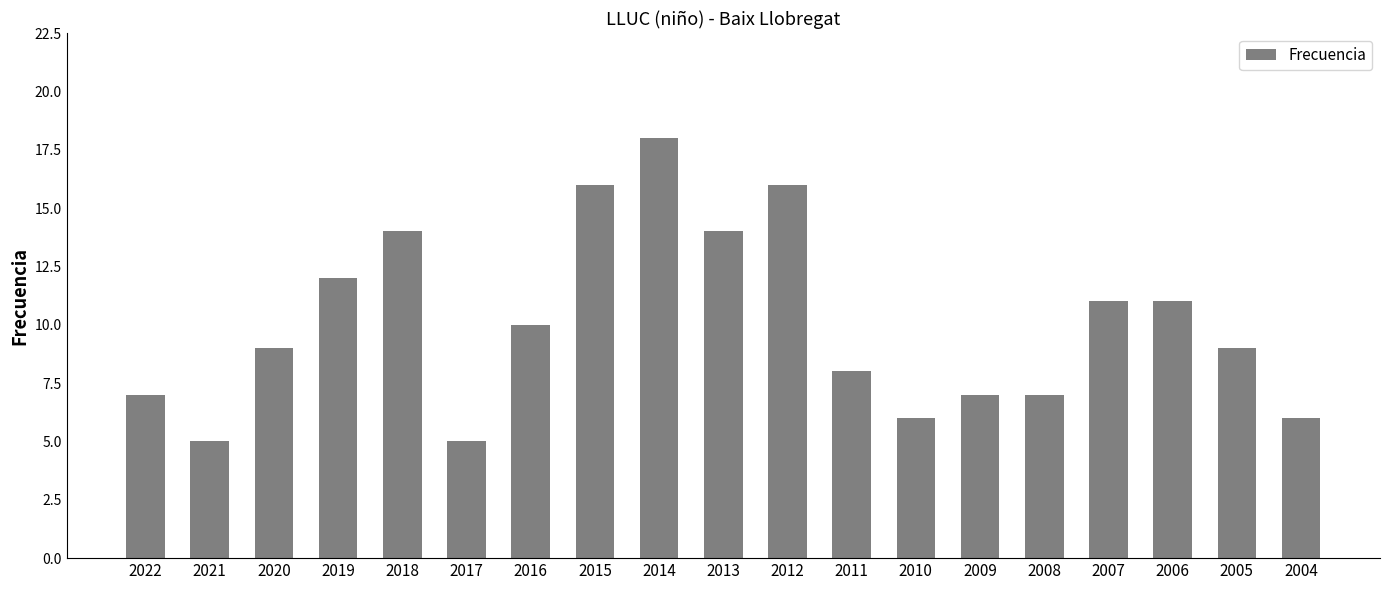

True or false: the data shows 7 at 2022.

True